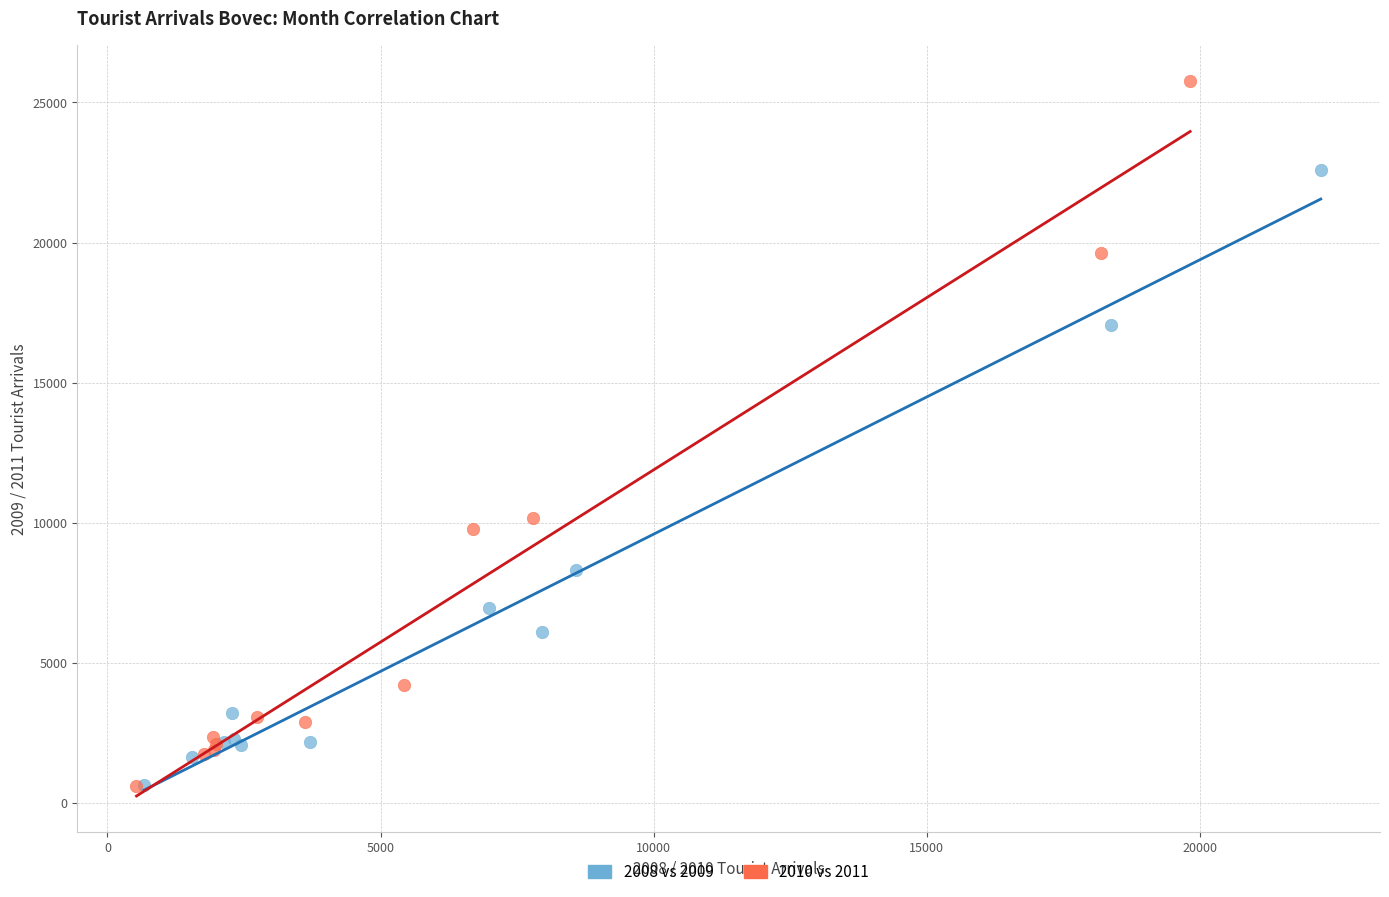

Which series has the widest spread of Y values?

2010 vs 2011